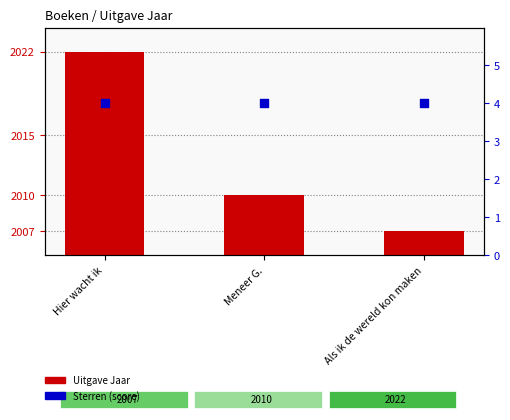

Which series has the widest spread of Y values?

Uitgave Jaar